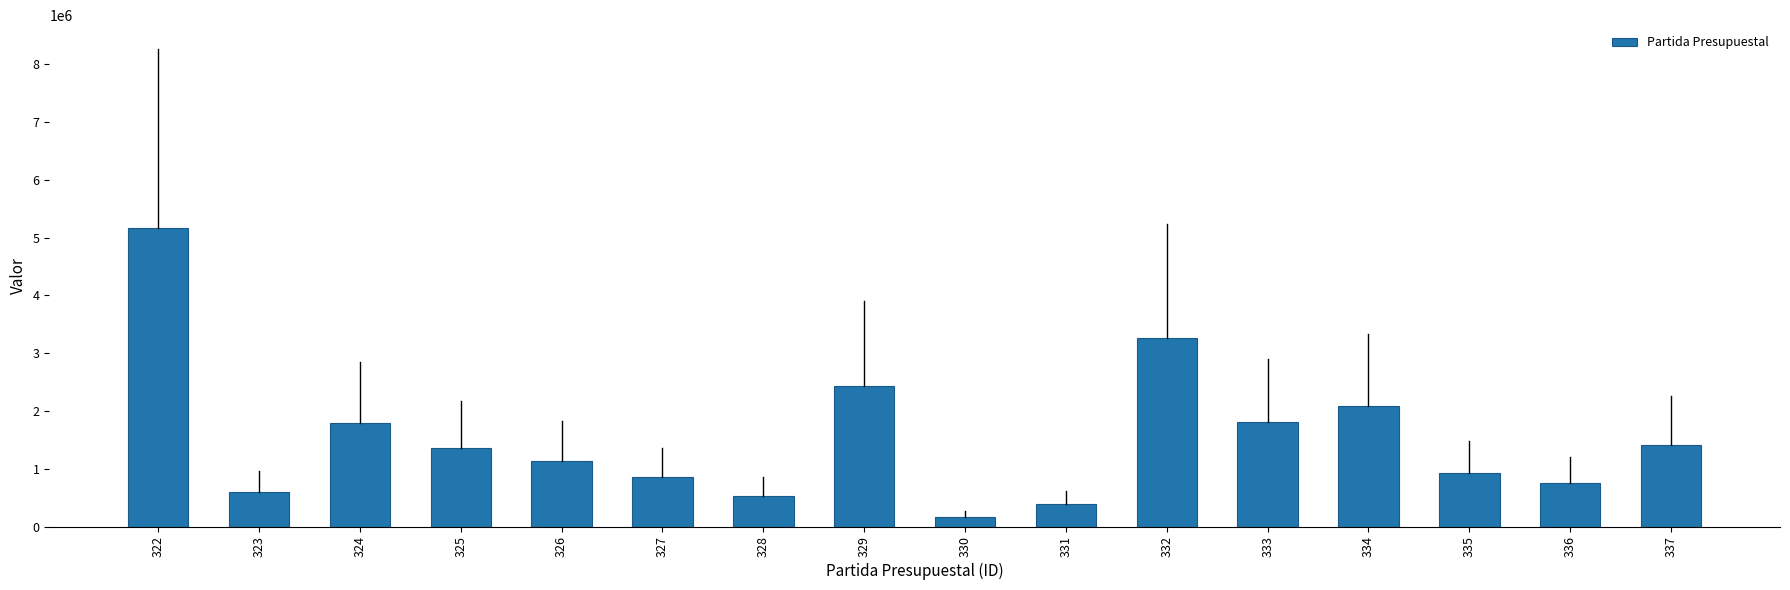

True or false: the data shows 2434752 at 329.

True